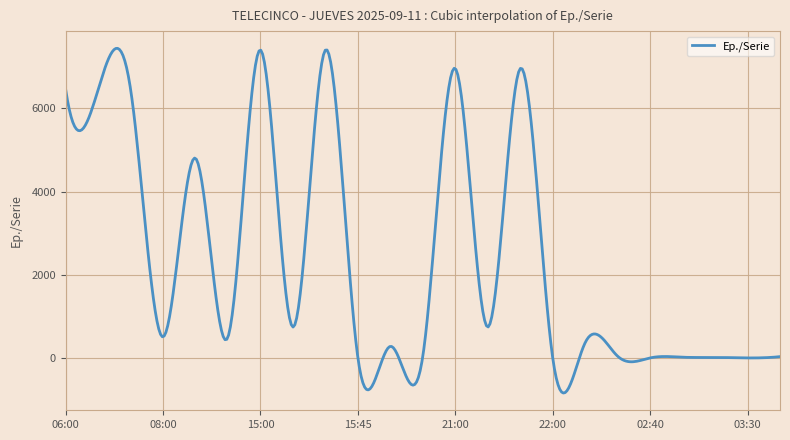

What is the smallest value displayed?

-842.9